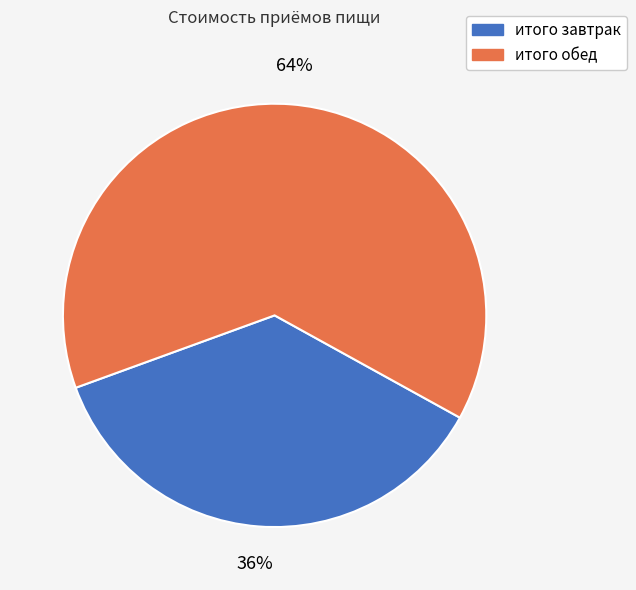

Does итого обед account for over 50% of the chart?

Yes